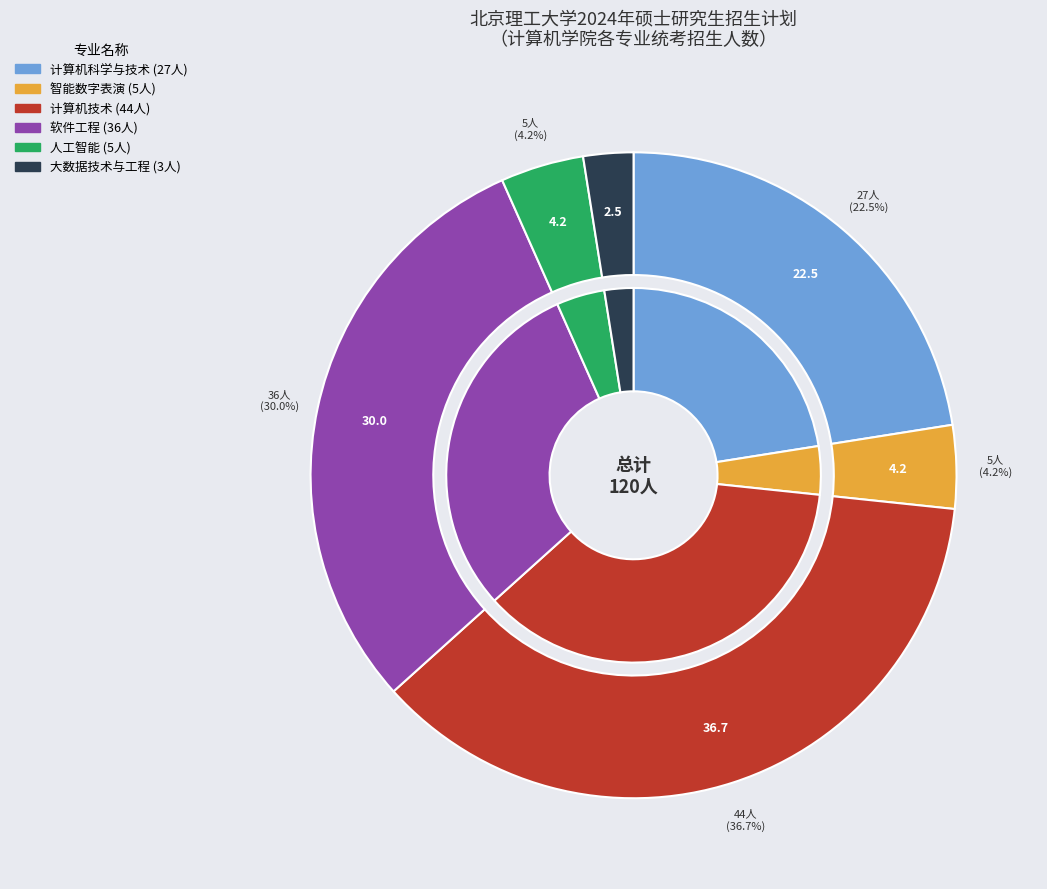

Combined, what portion of the pie is 软件工程 and 大数据技术与工程?

32.5%